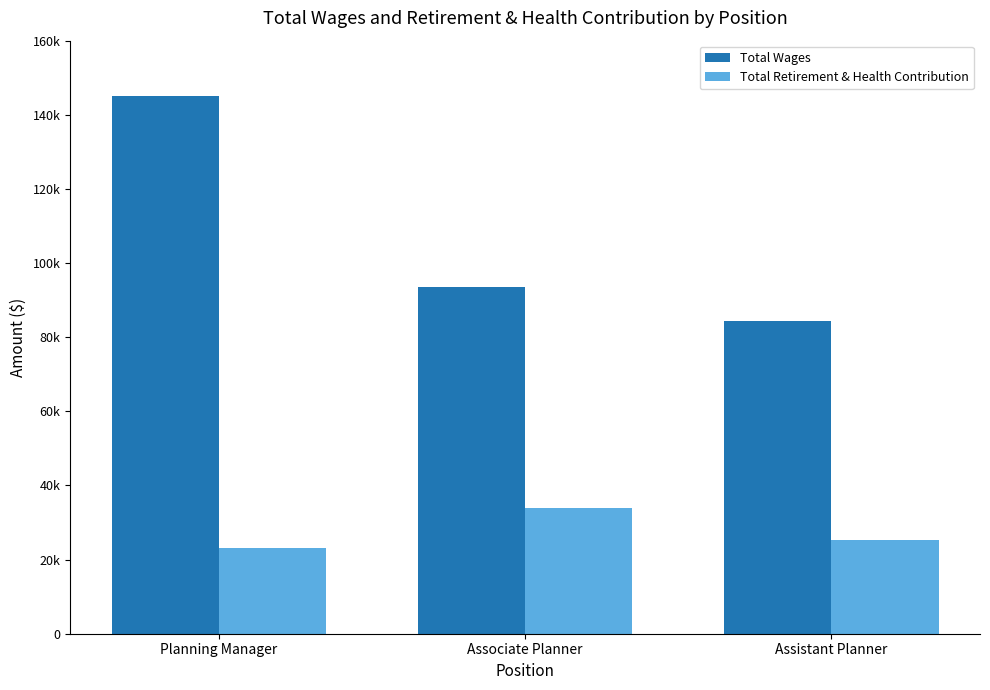

Rank the series by their maximum value, from highest to lowest.

Total Wages, Total Retirement & Health Contribution